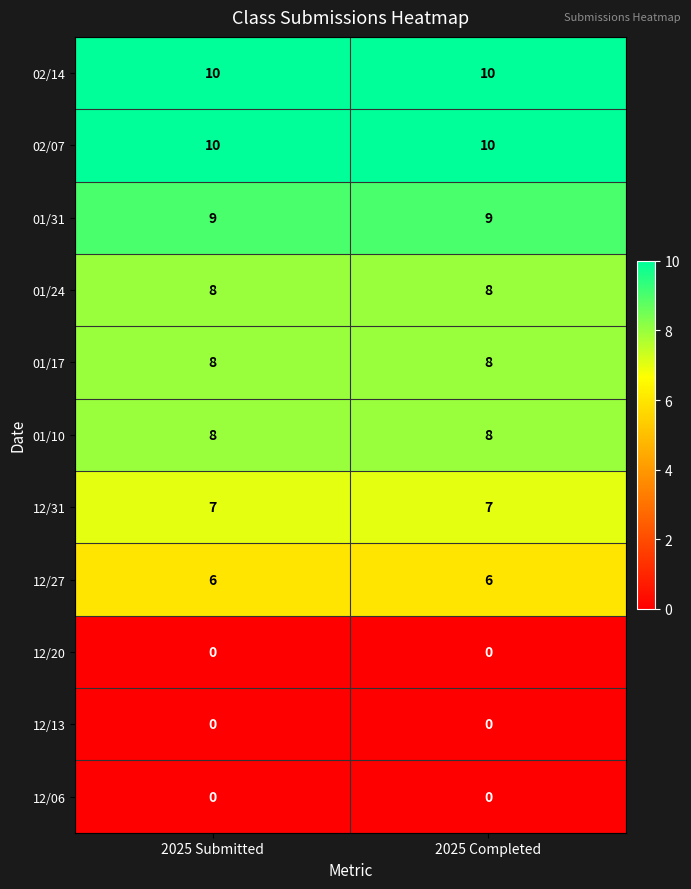

Is it true that 02/07 equals 10 at 2025 Submitted?

True